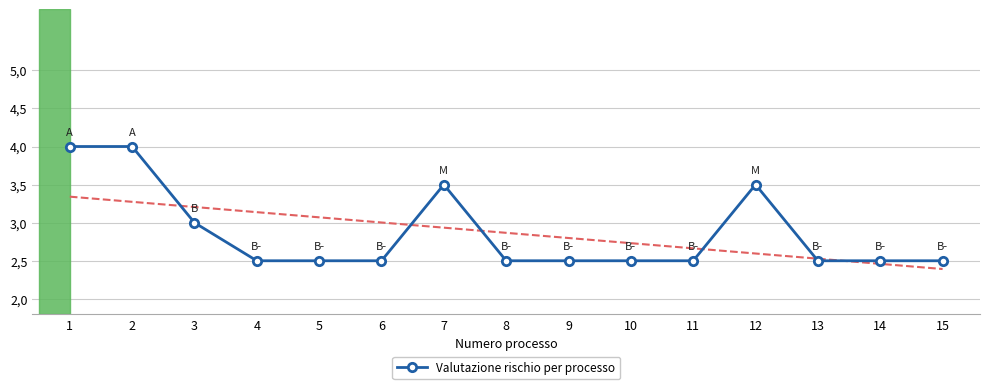

Is it true that the value at 14 is 3.6?

False